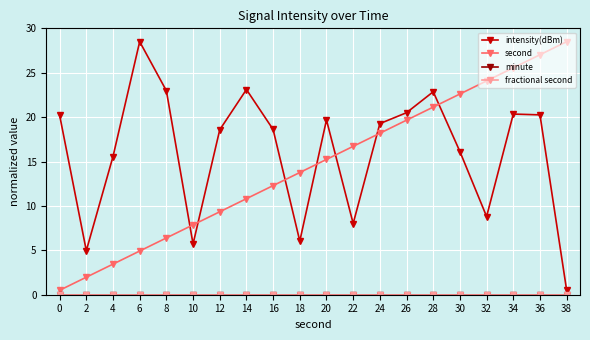

Read the intensity(dBm) value at 38.

0.5